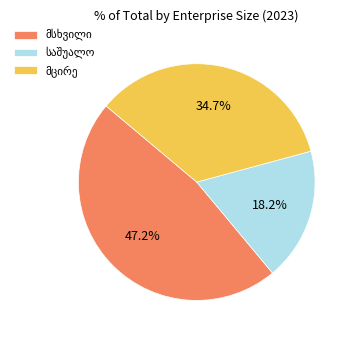

Does any single category account for the majority?

No